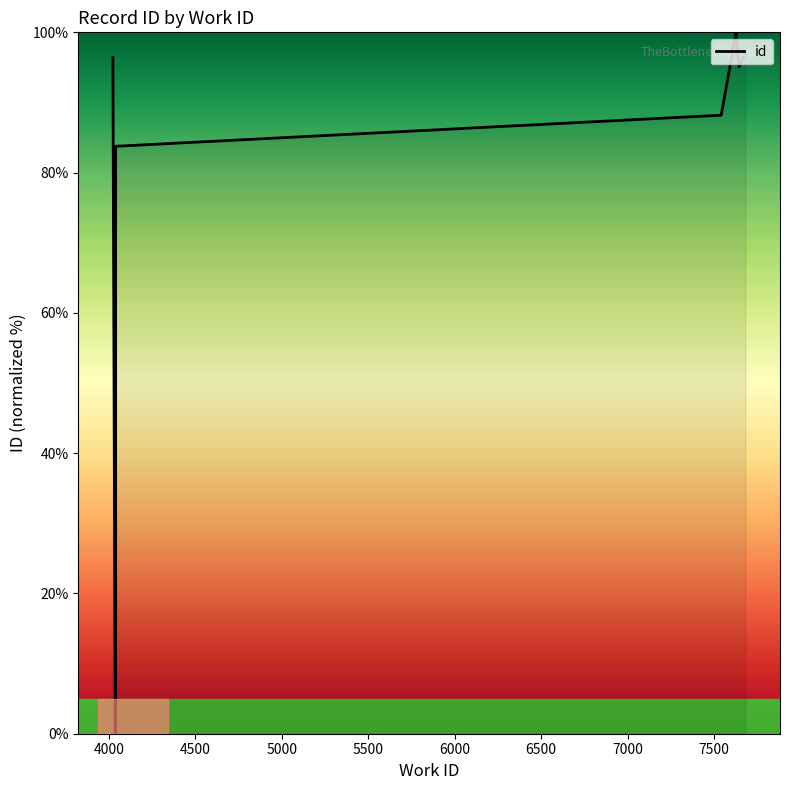

How many interior local valleys (lower than both neighbors) does the data have?

2